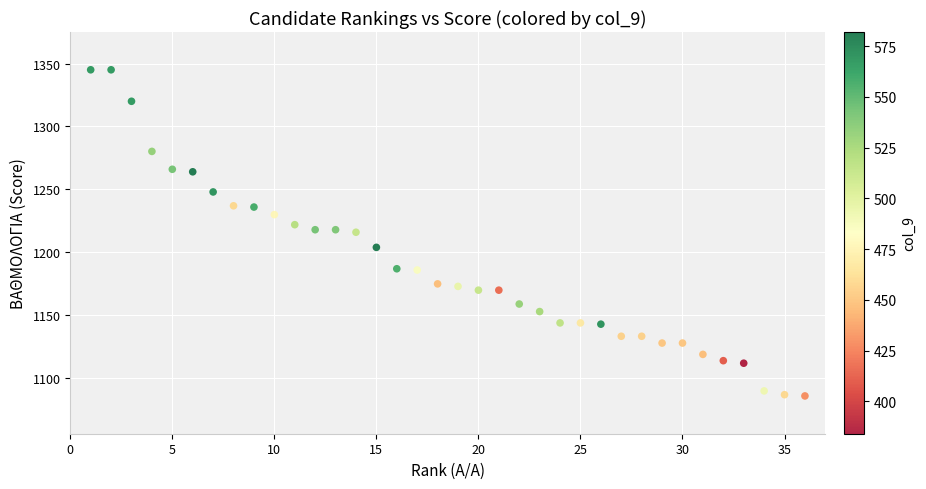

What is the range of X values (max minus min)?

35.0